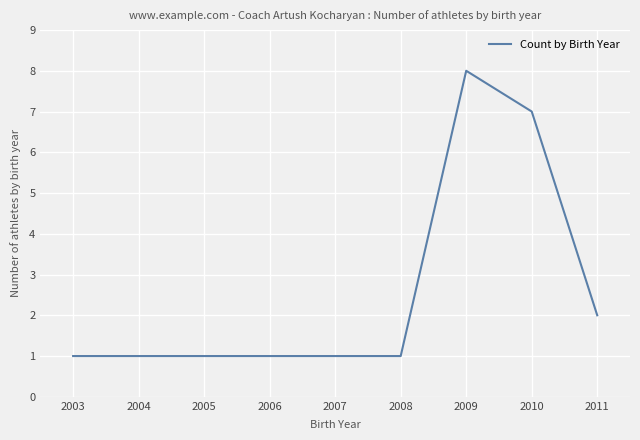

True or false: there are more than 0 points higher than both neighbors.

True